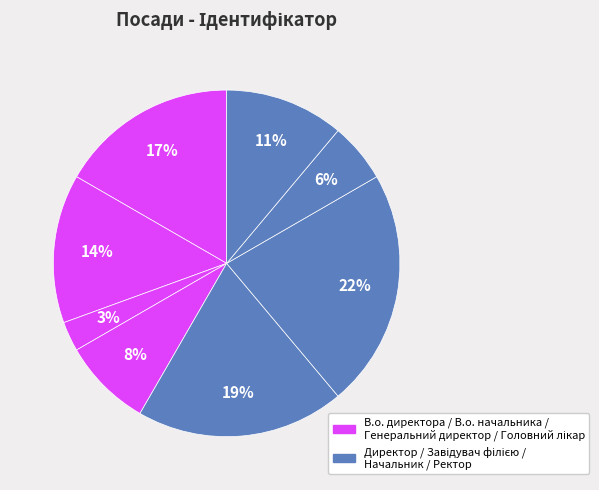

How many slices are in this pie chart?

8